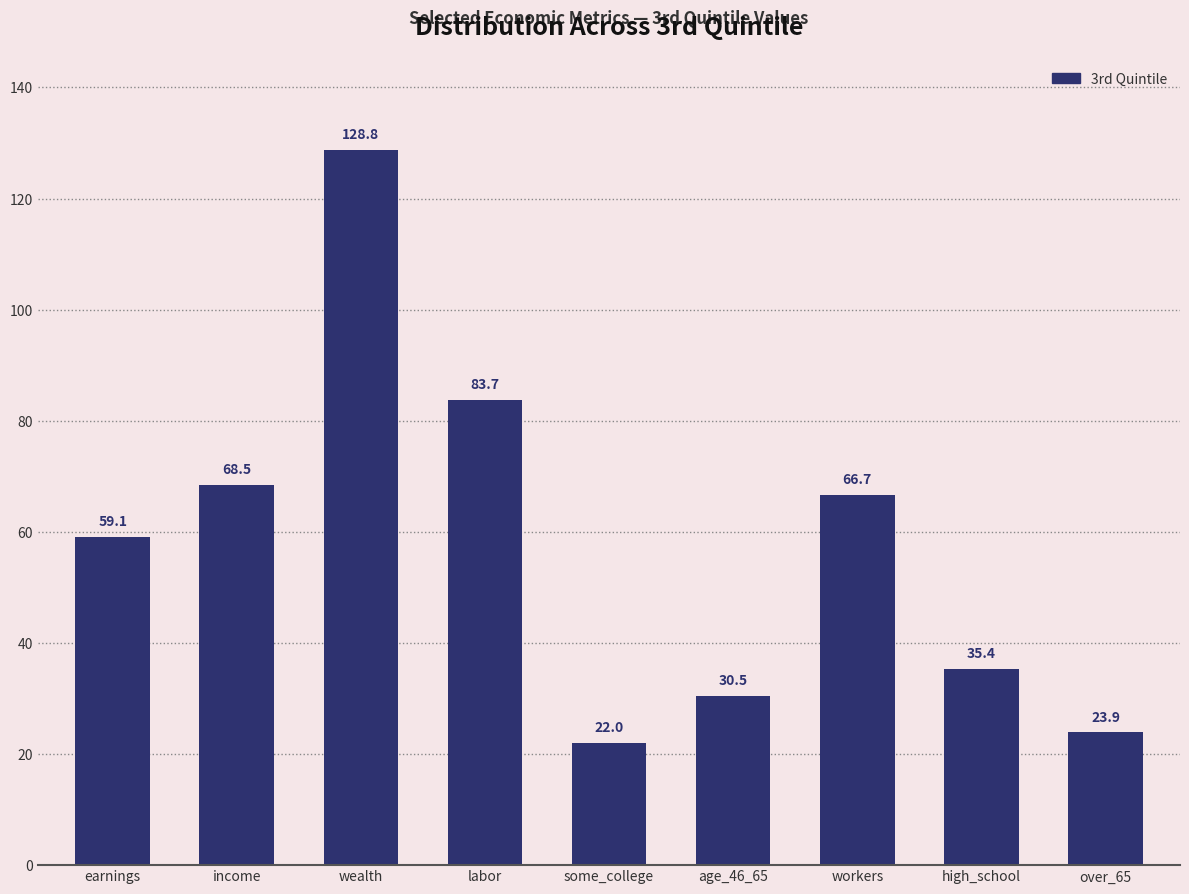

Reading right to left, transcribe all the data shown in this chart.

over_65=23.9	high_school=35.4	workers=66.7	age_46_65=30.5	some_college=22.0	labor=83.7	wealth=128.8	income=68.5	earnings=59.1